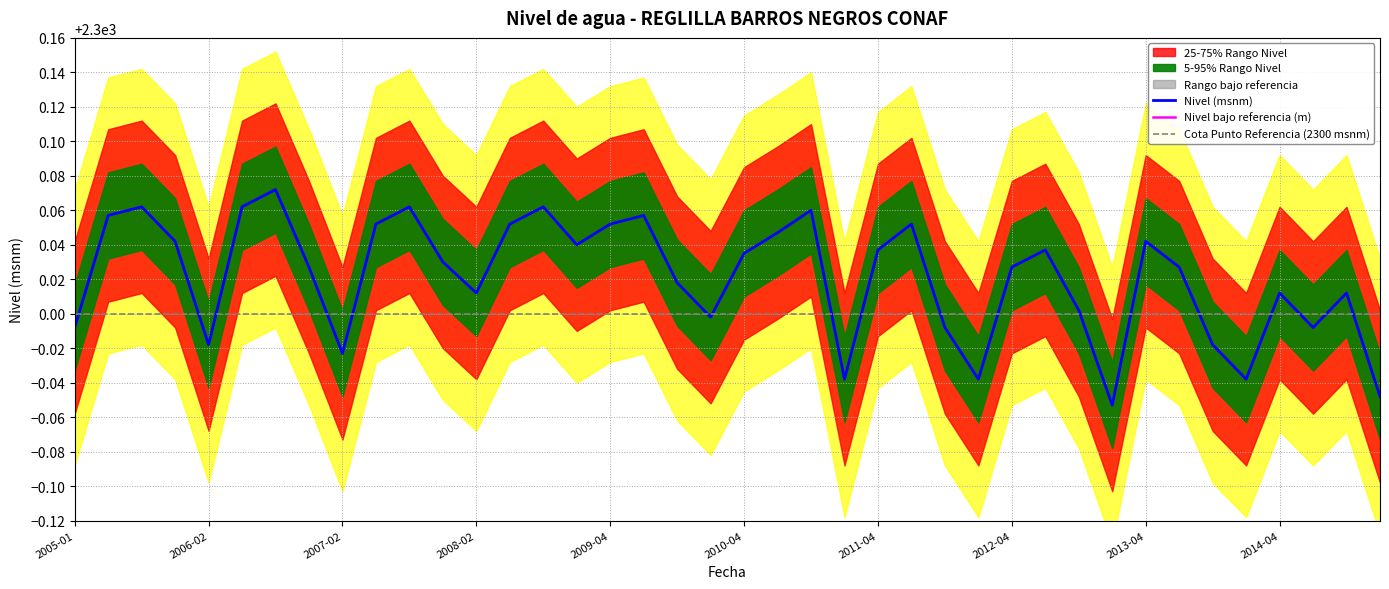

True or false: Cota Punto Referencia (2300 msnm) has a value of 1027.2 at 2012-04.

False